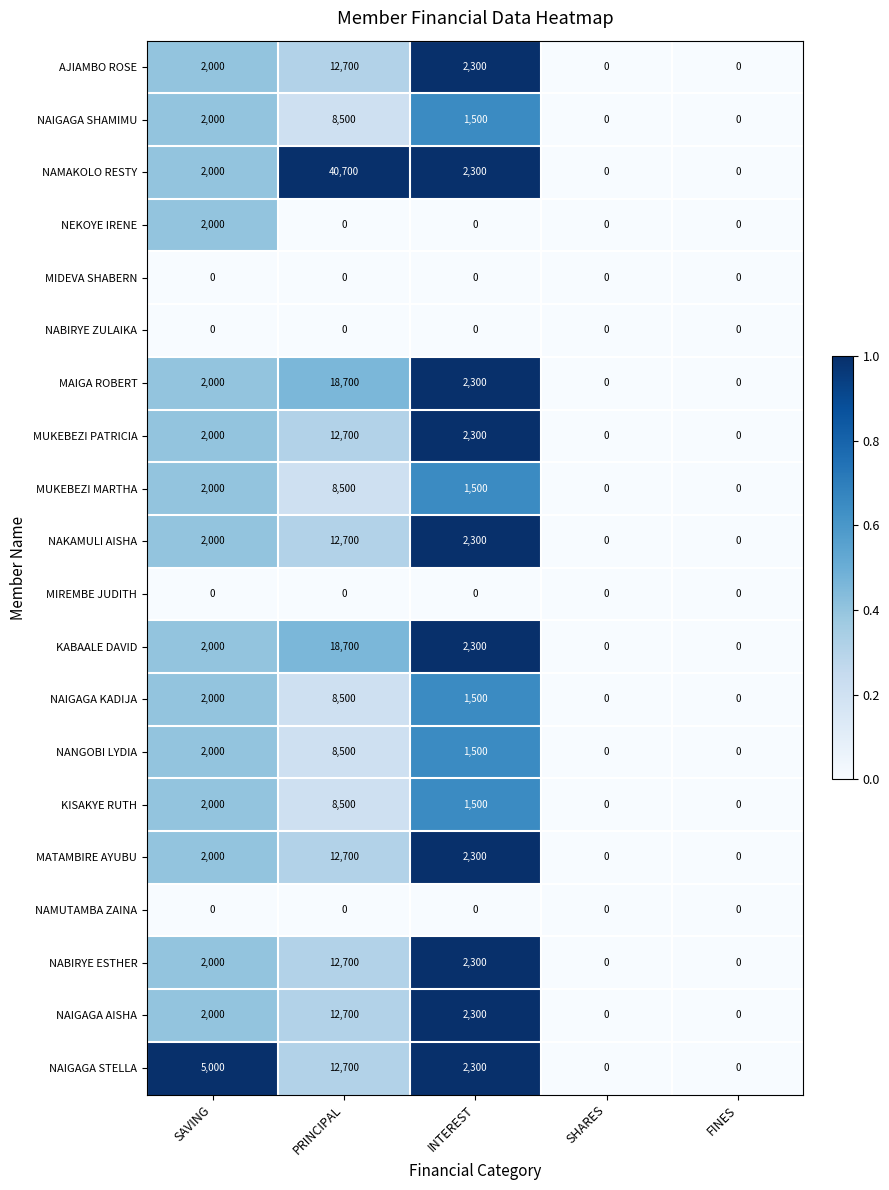

Which category has the highest value in the NEKOYE IRENE series?

SAVING